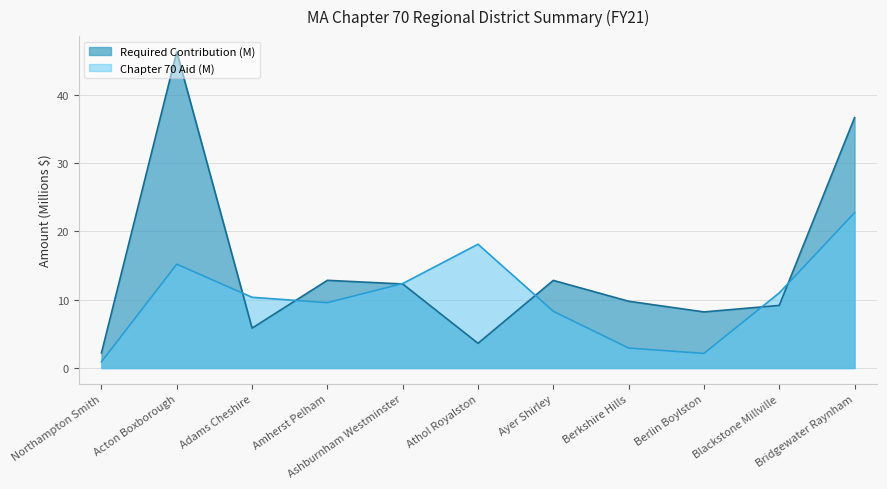

What are all the series names shown in the legend?

Required Contribution (M), Chapter 70 Aid (M)